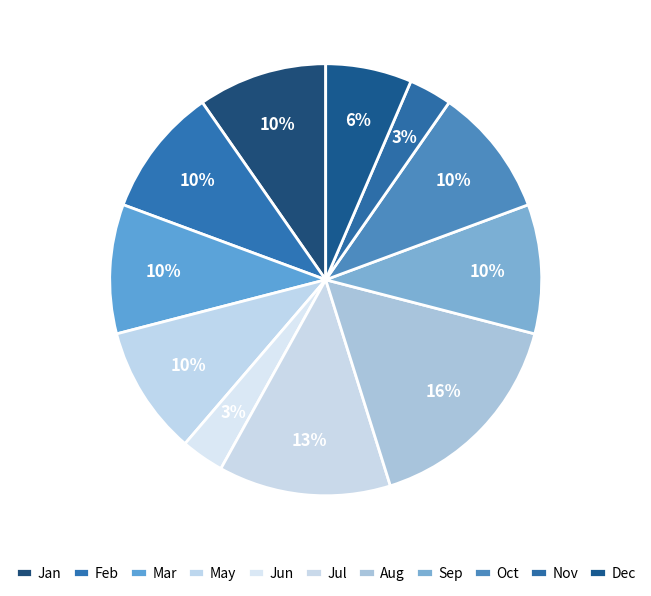

How many slices are in this pie chart?

11